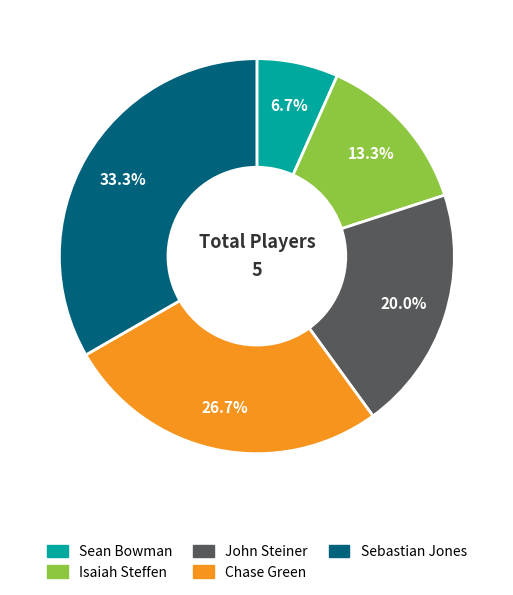

What percentage is the Sebastian Jones slice, to the nearest percent?

33%